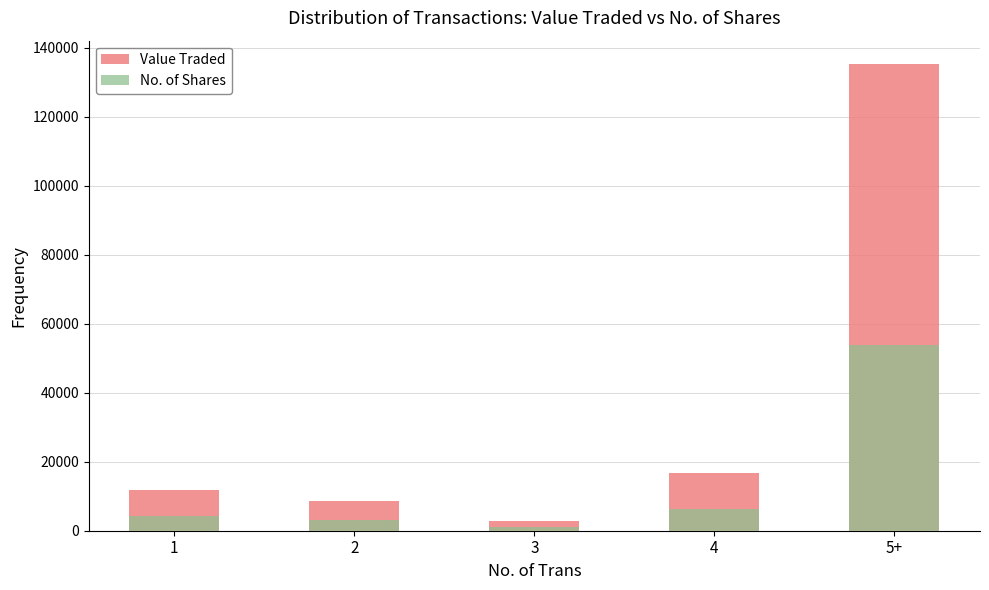

Rank the categories by No. of Shares value from highest to lowest.

5+, 4, 1, 2, 3